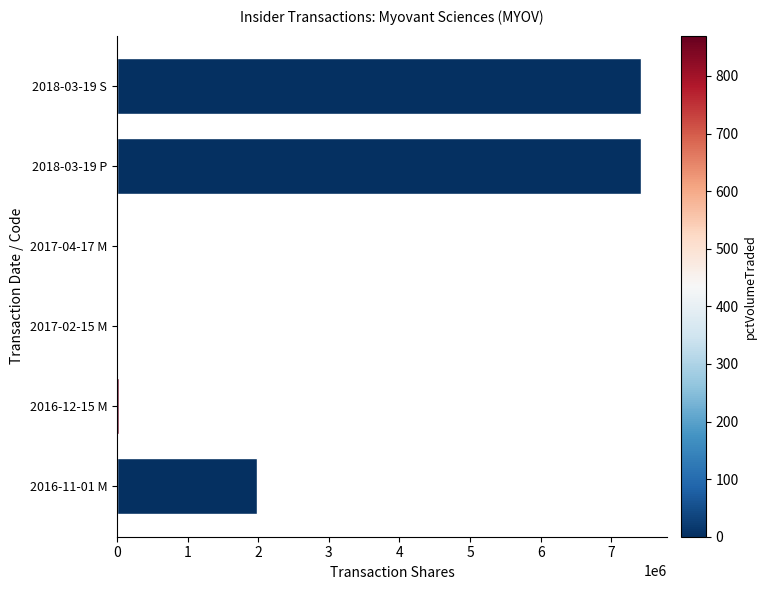

The value at 2018-03-19 P is 7420625. True or false?

True